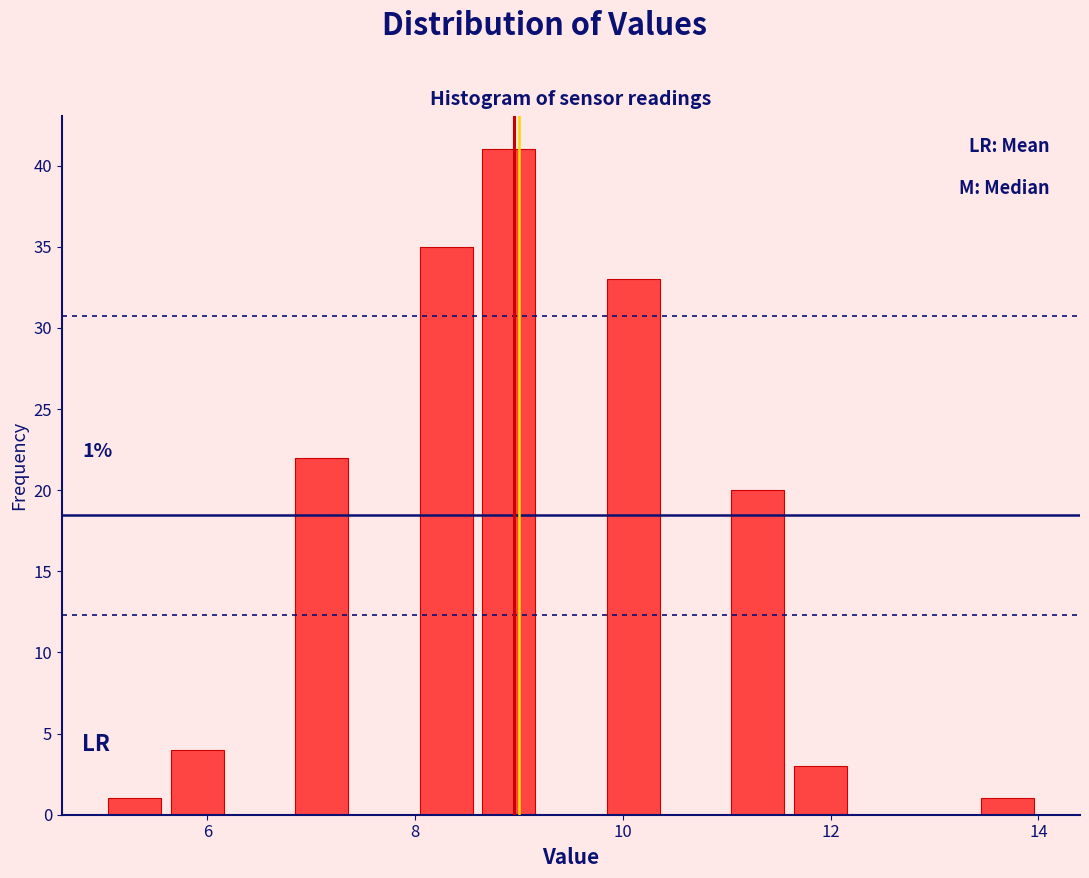

Read against the x-axis, roughly where is the centre of the tallest bar?

9.0